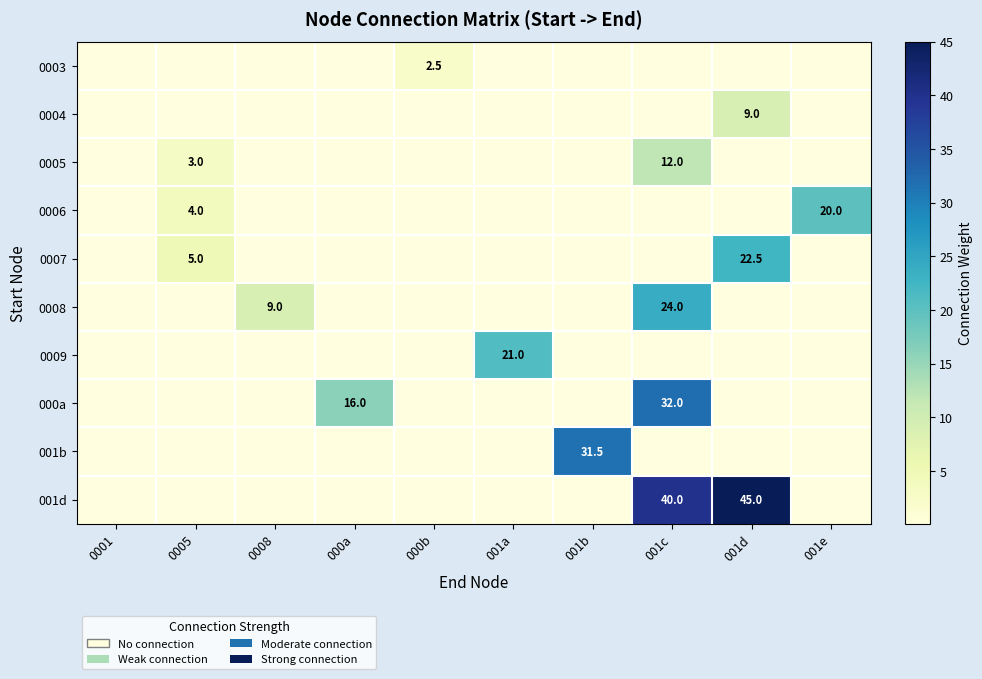

At how many categories does at least one series exceed 11?

6